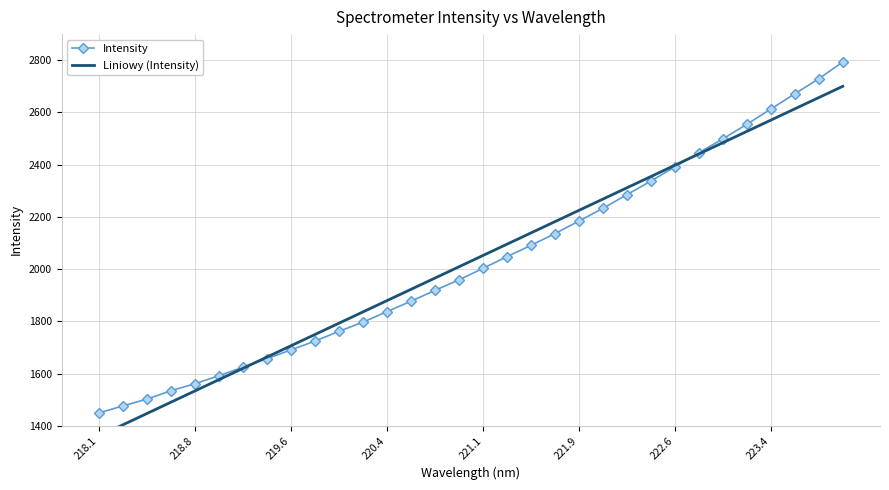

At which category does the chart reach its peak across all series?

223.9802